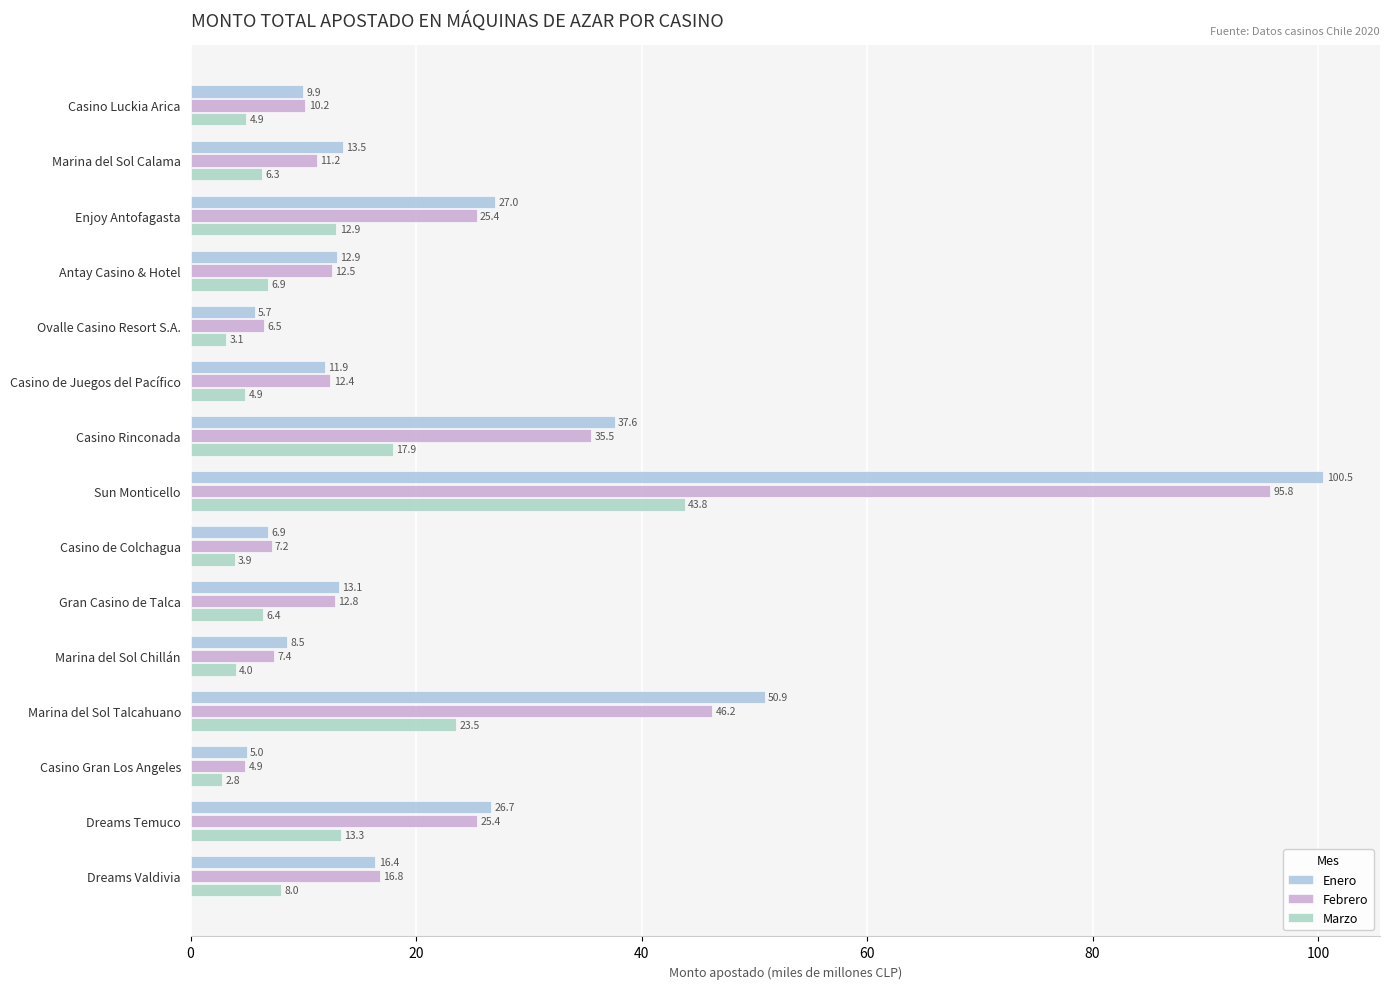

What is the difference between the second highest and second lowest values in the Febrero series?

39.7